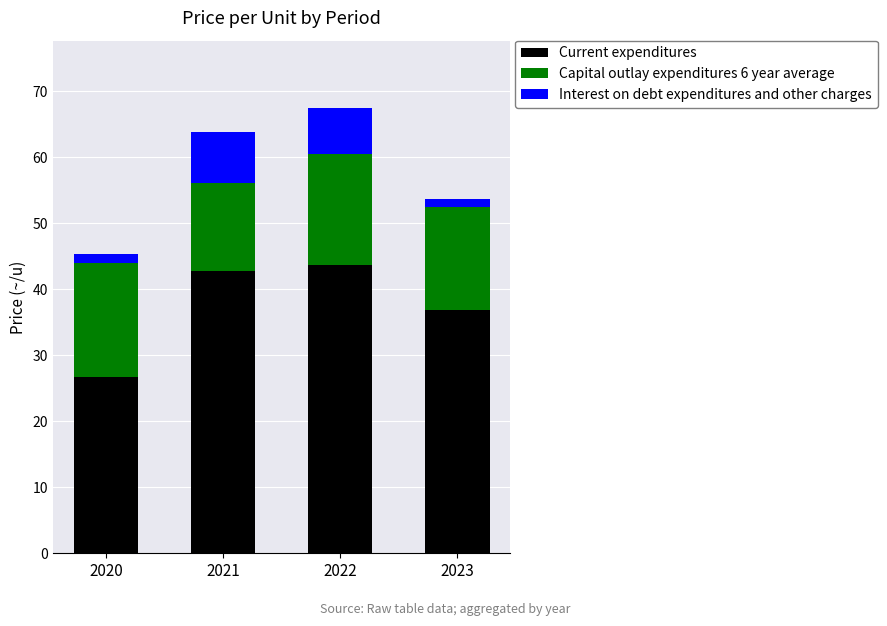

What is the lowest value of the Current expenditures series?

26.7